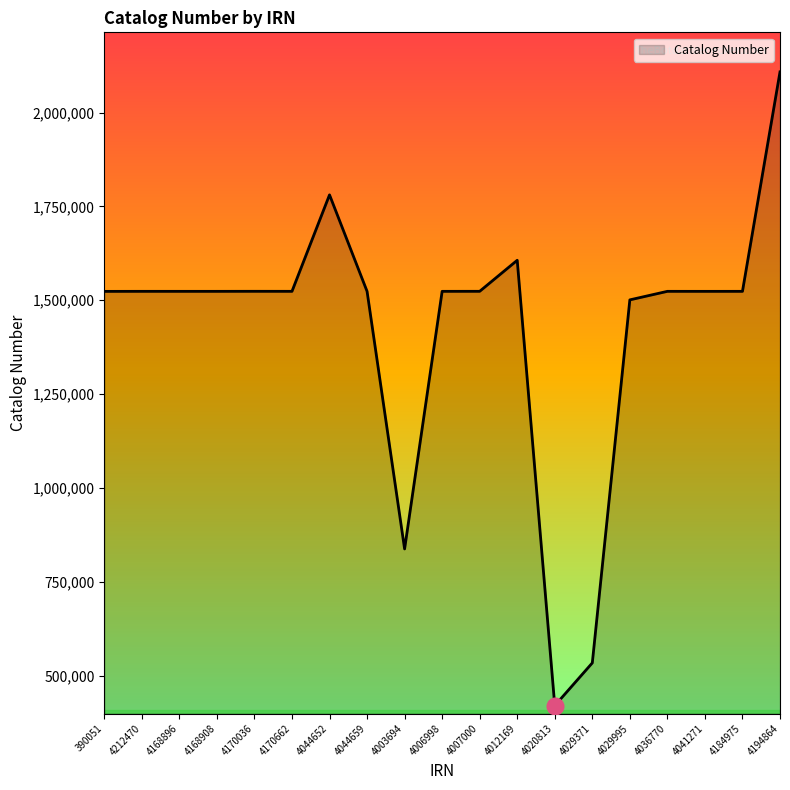

What is the ratio of the value at 4184975 to the value at 4168896?

1.0